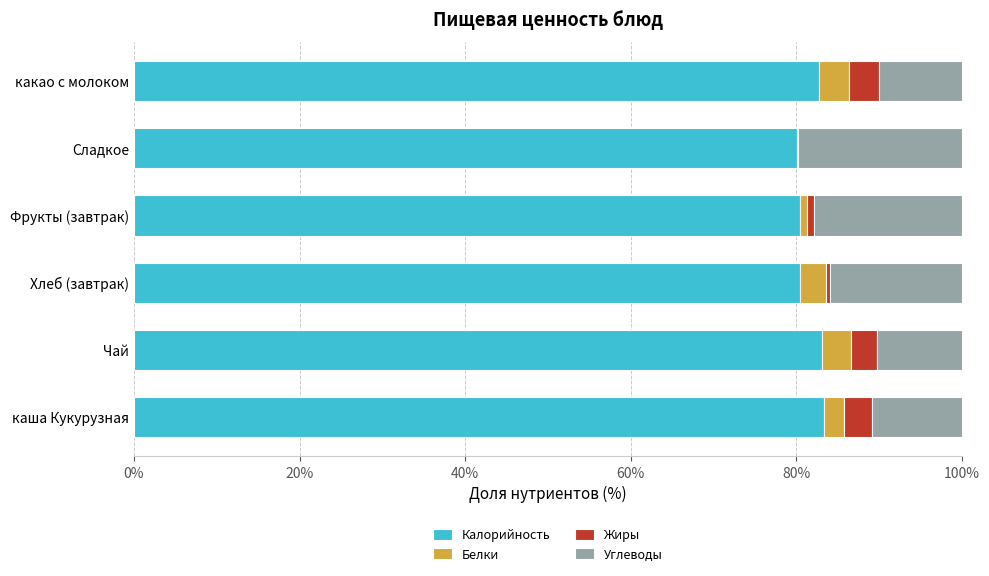

What is the sum of all Калорийность values?

490.2